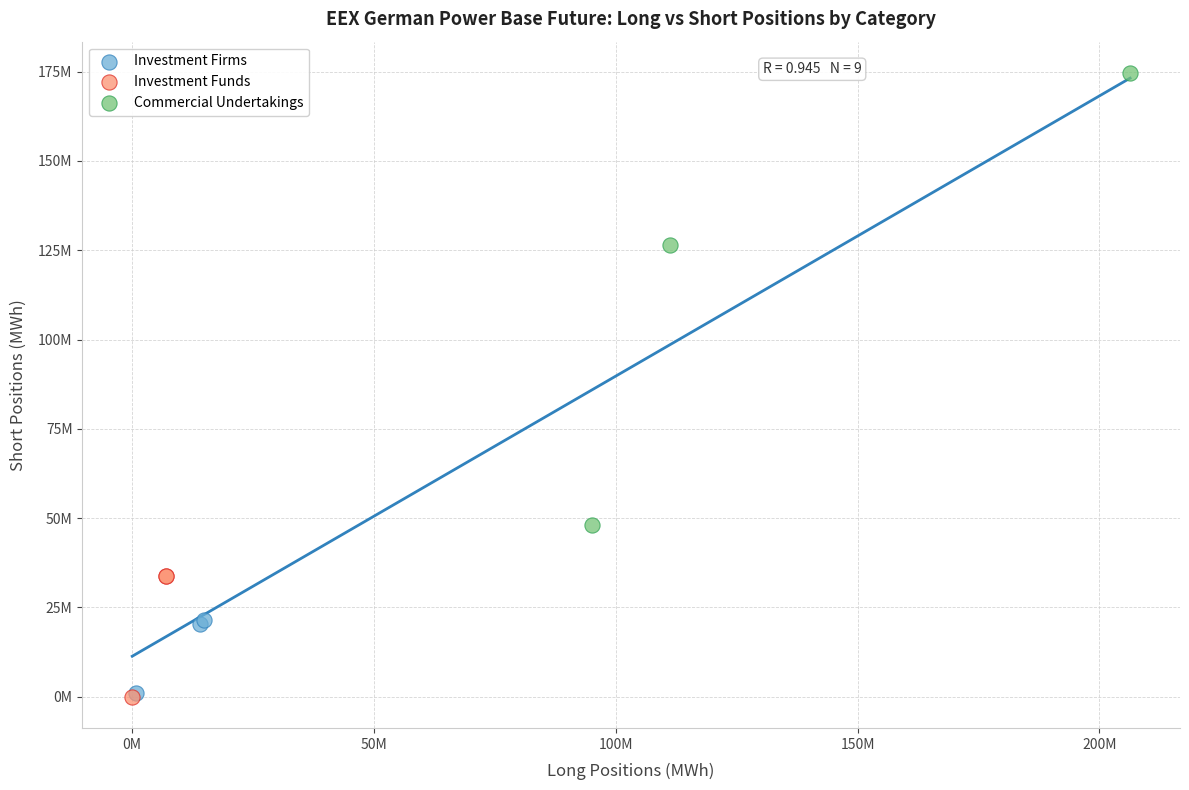

What are all the series names shown in the legend?

Investment Firms, Investment Funds, Commercial Undertakings